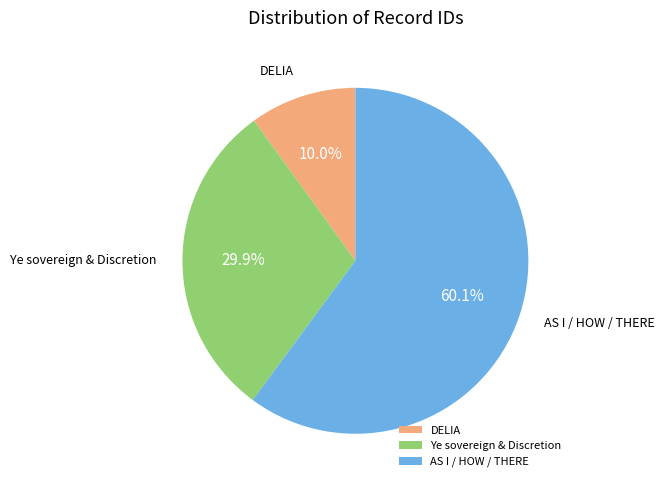

What is the ratio of the value at DELIA to the value at Ye sovereign & Discretion?

0.3